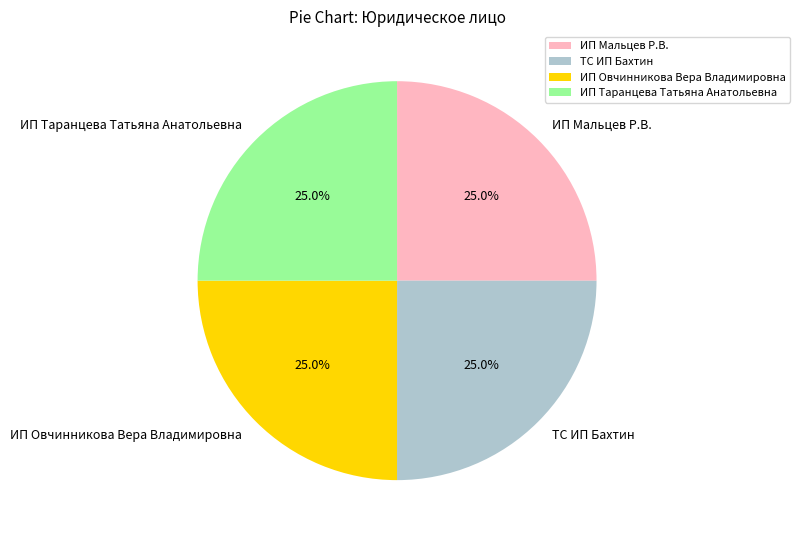

To the nearest percent, what portion does ИП Мальцев Р.В. represent?

25%